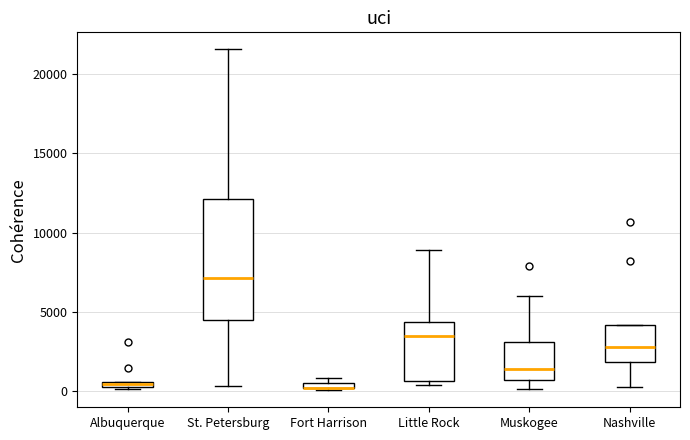

Which box is the tallest, from its lower edge to its upper edge?

St. Petersburg